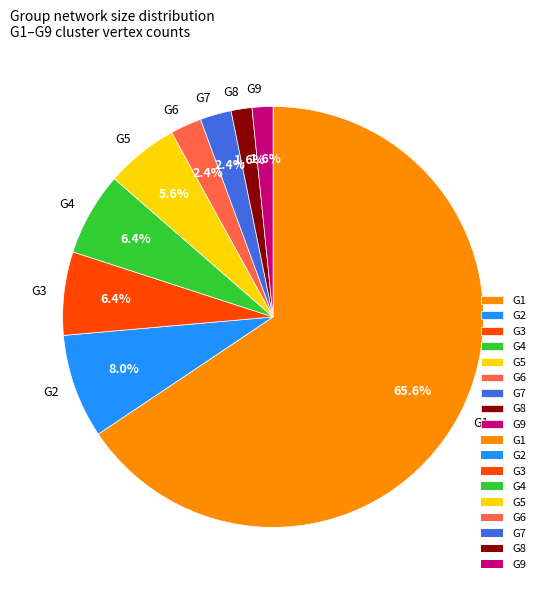

What percentage do G9 and G6 together represent?

4.0%